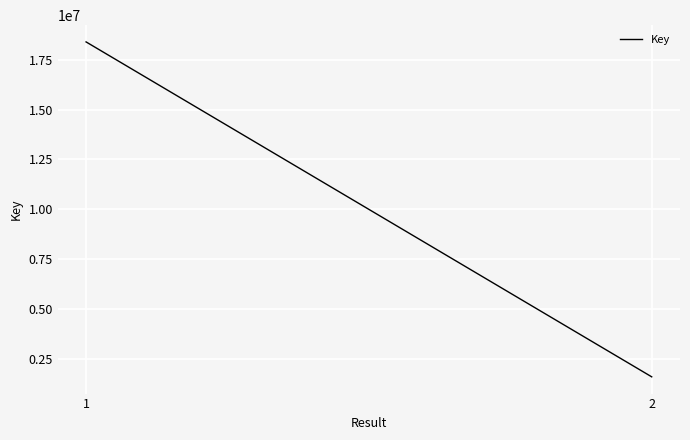

List the labels in order of value, smallest first.

2, 1